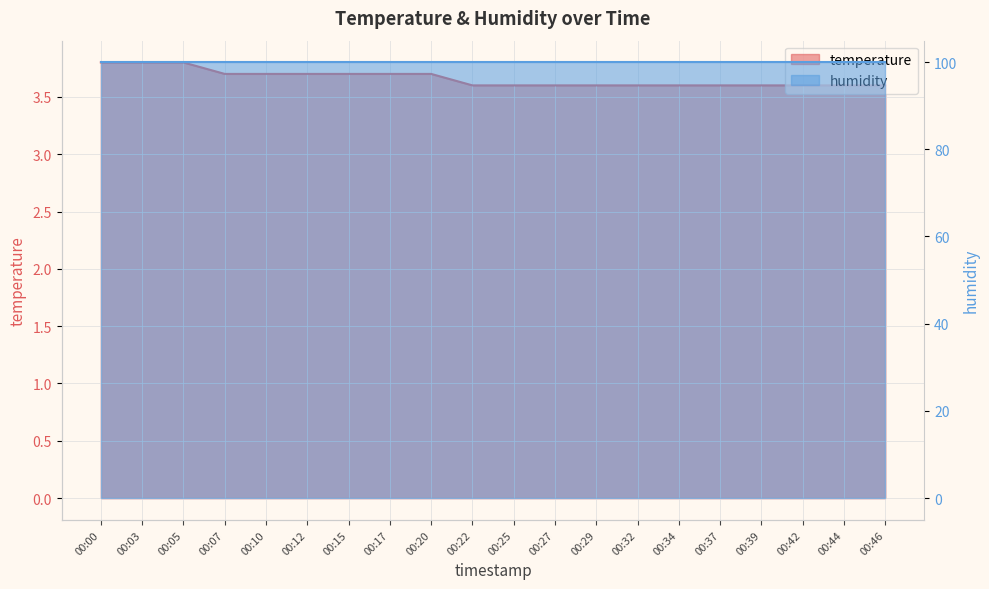

True or false: the data has more than 2 interior local peaks.

False